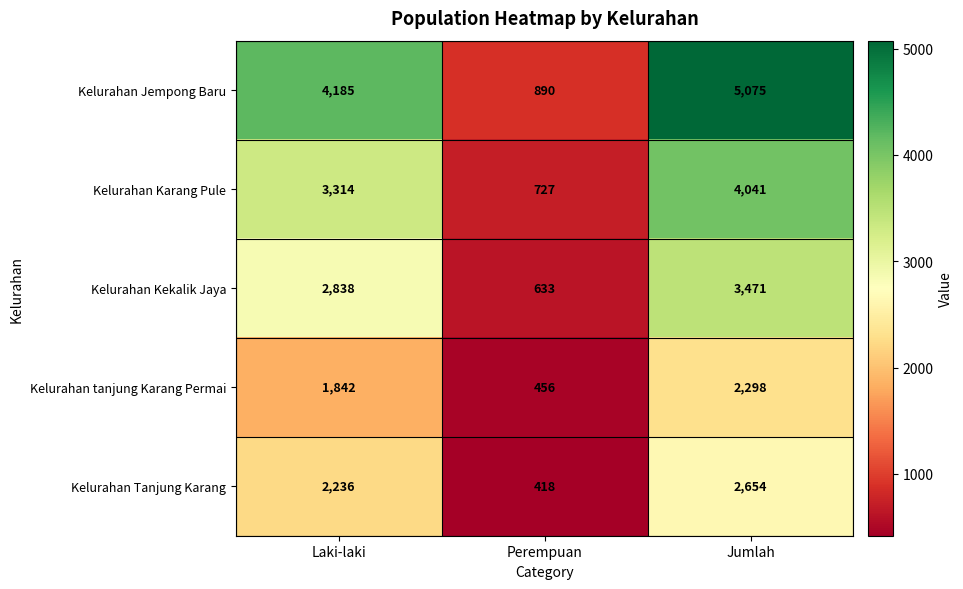

How many series are shown in this chart?

5